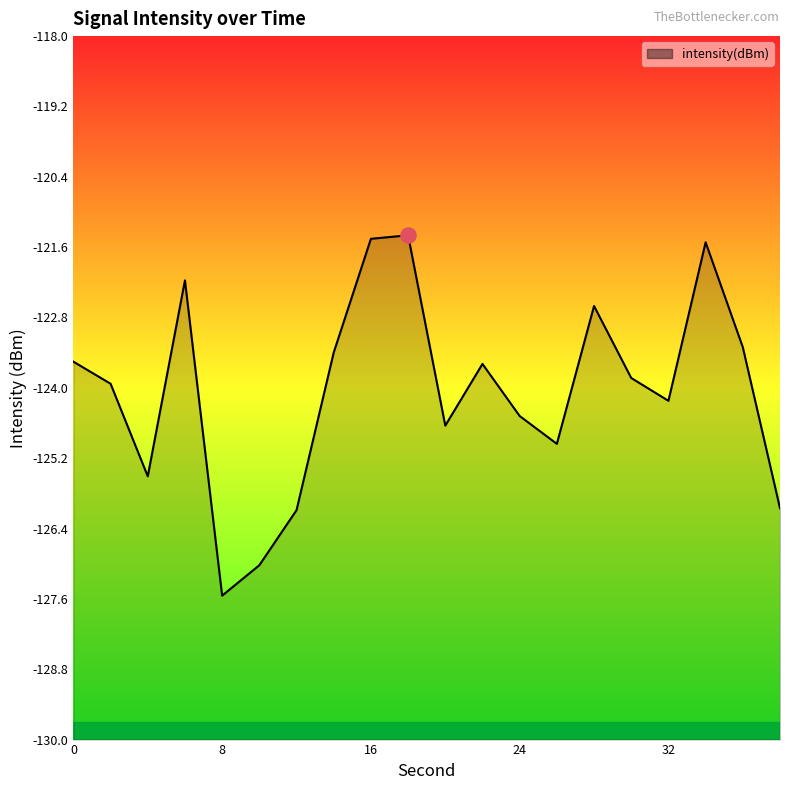

What is the change in value from 12 to 20?

+1.4